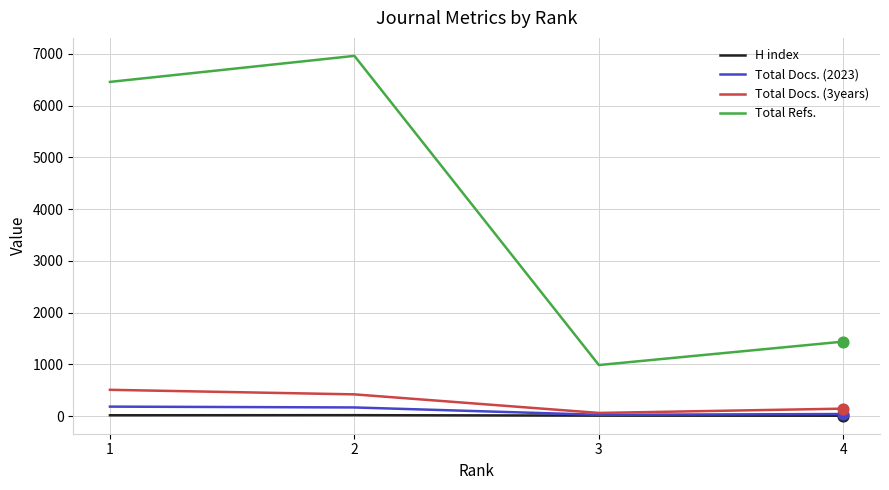

Which series has the widest spread of values?

Total Refs.